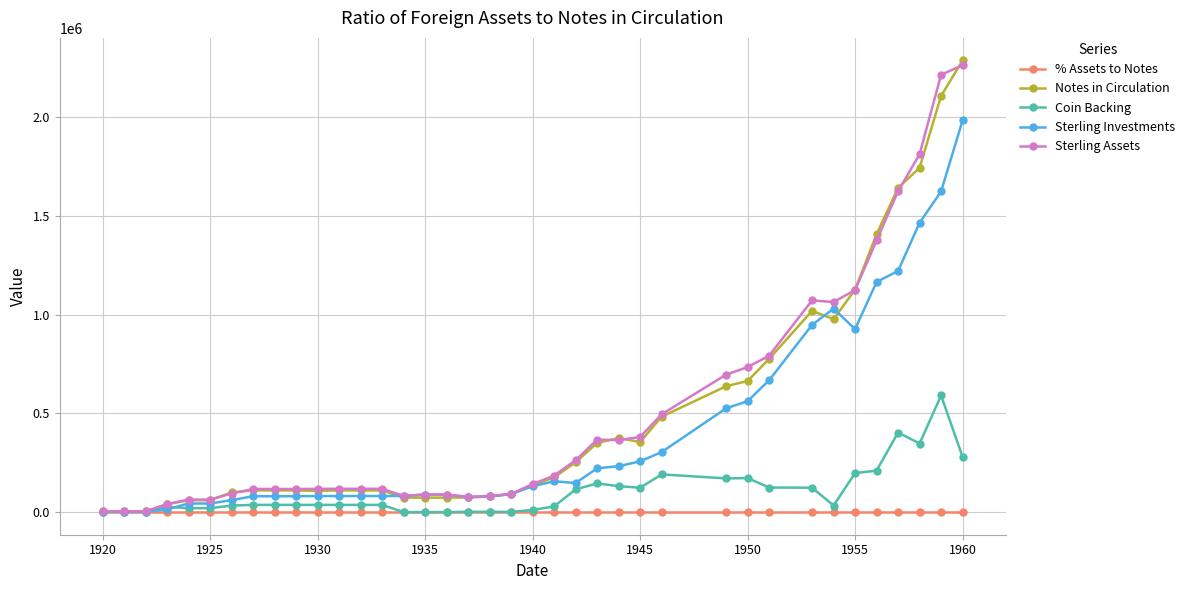

What is the value of the Sterling Investments point at the 26th from the left?

257144.8